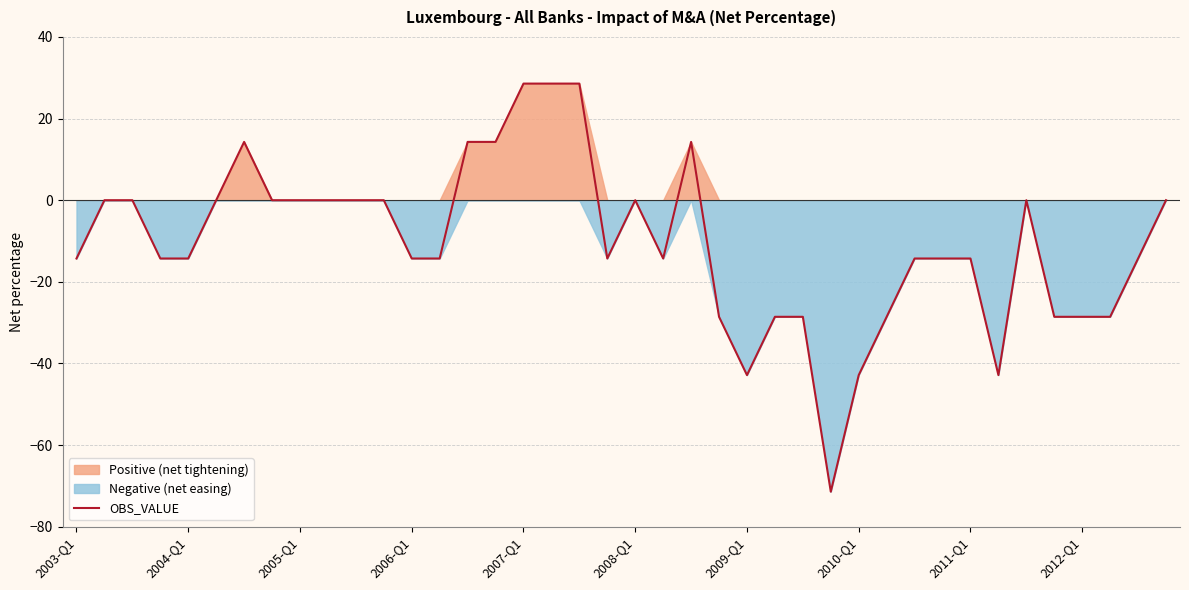

True or false: the data shows -46.3 at 29.

False